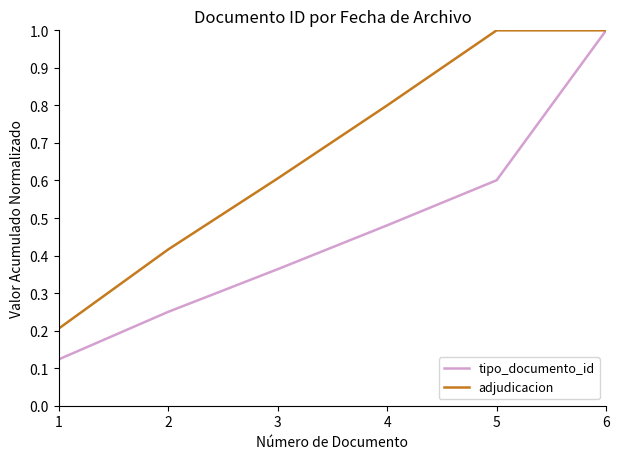

What is the highest value of the tipo_documento_id series?

1.0